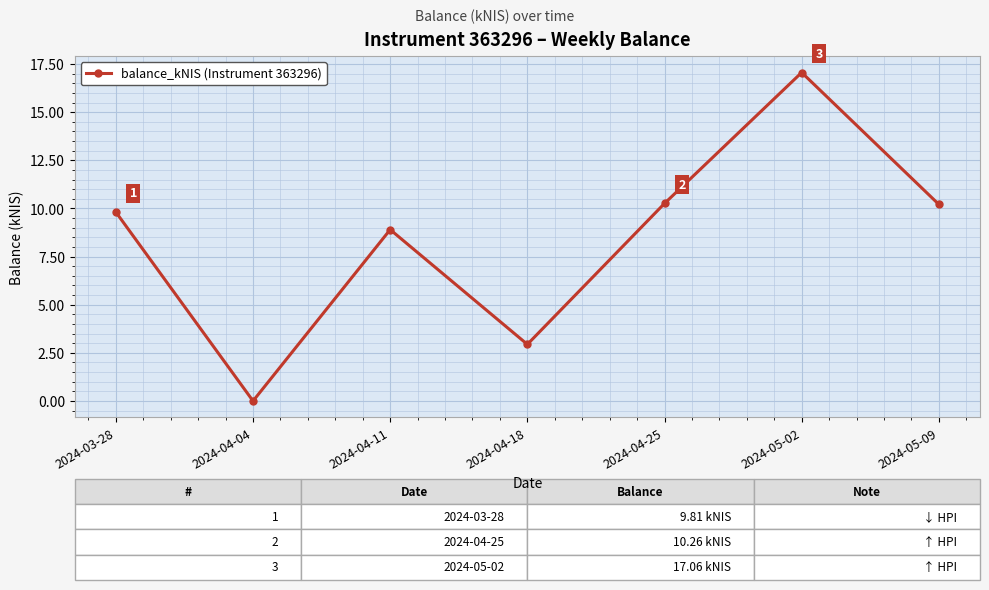

How many points are lower than both their immediate neighbors (excluding endpoints)?

2